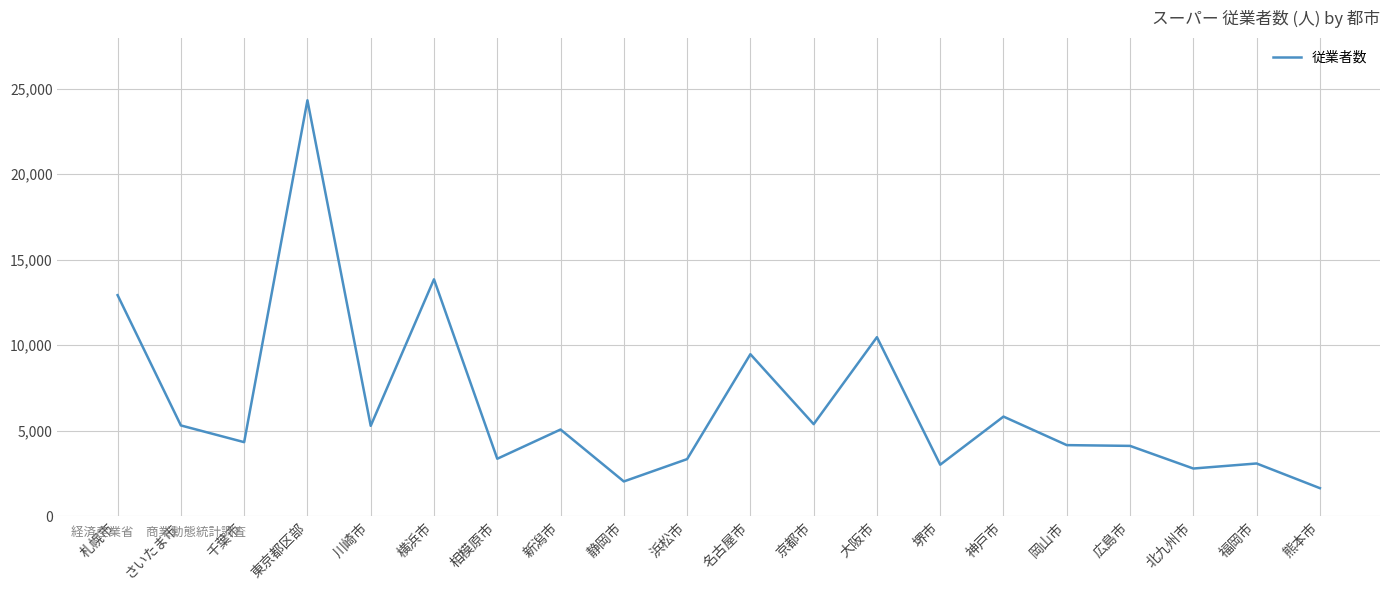

Is this an area chart (filled region under the line)?

No